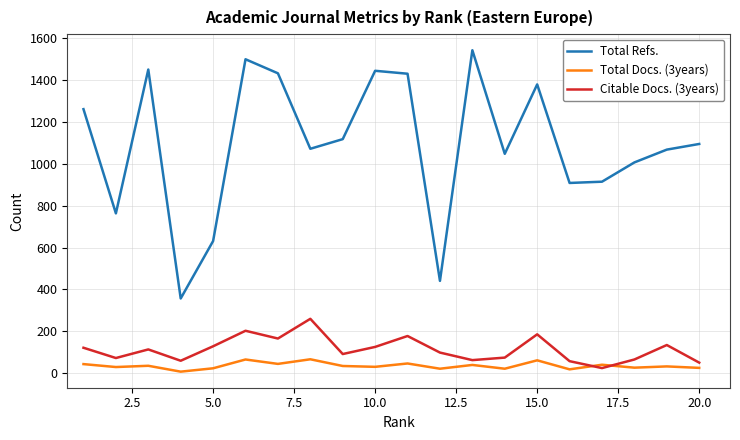

True or false: Total Refs. and Citable Docs. (3years) cross at least once.

False